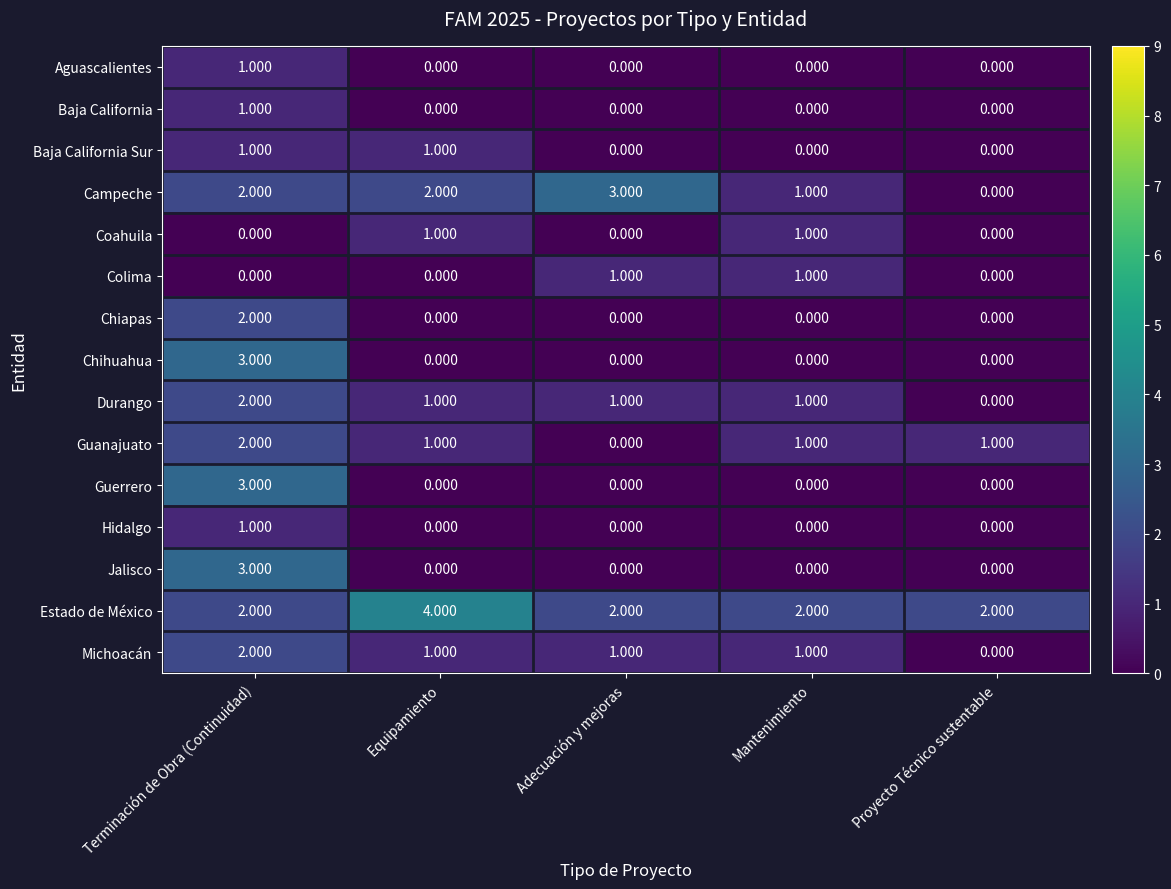

Is the value of Guanajuato at Proyecto Técnico sustentable greater than the value of Michoacán at Proyecto Técnico sustentable?

Yes